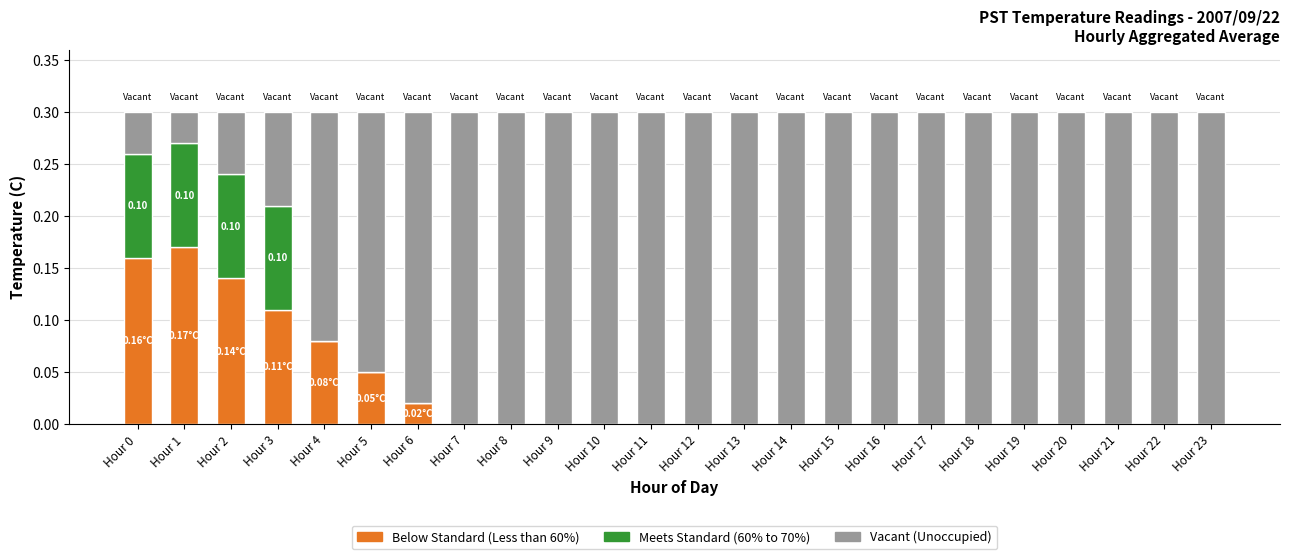

Does the chart contain stacked bars?

Yes